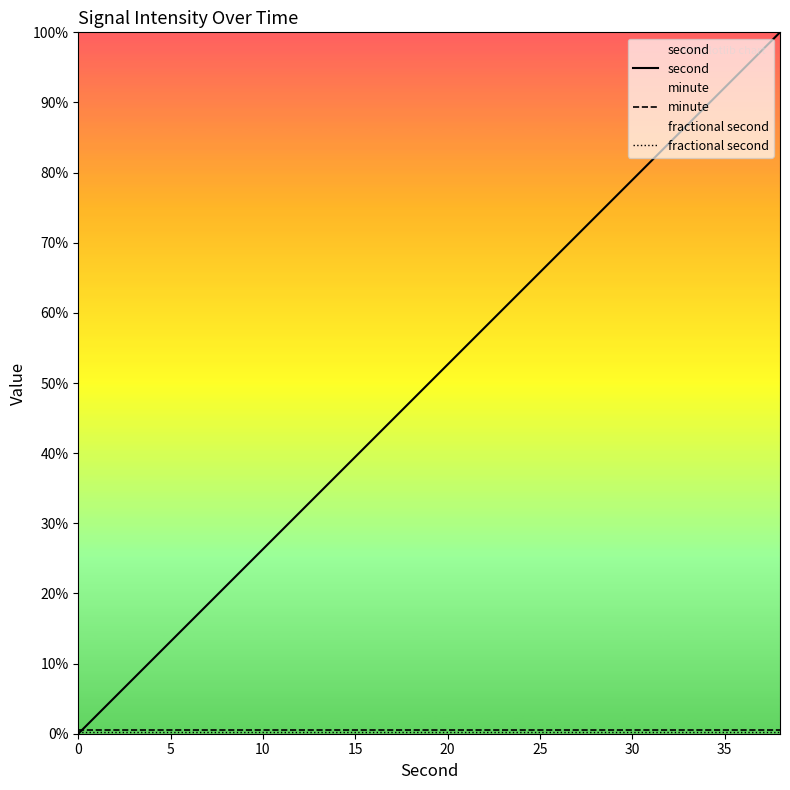

How many distinct data groups are displayed?

3